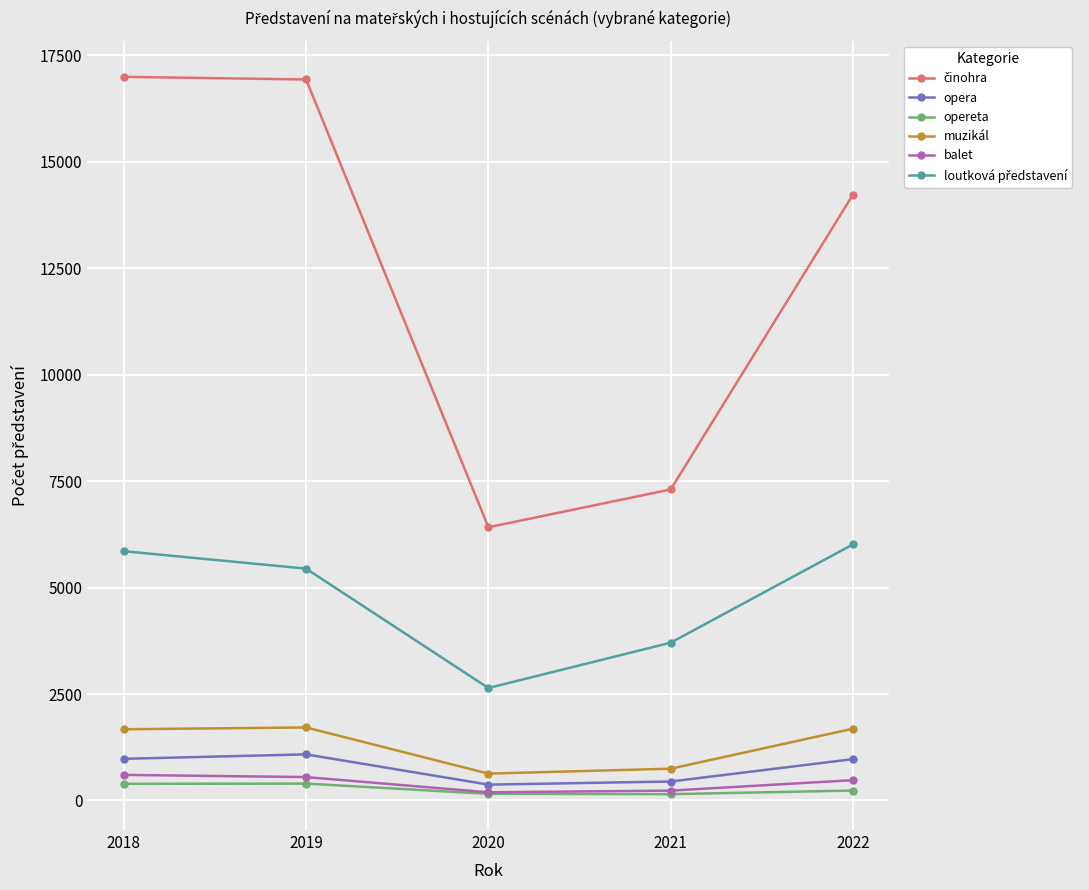

What is the highest value of the muzikál series?

1715